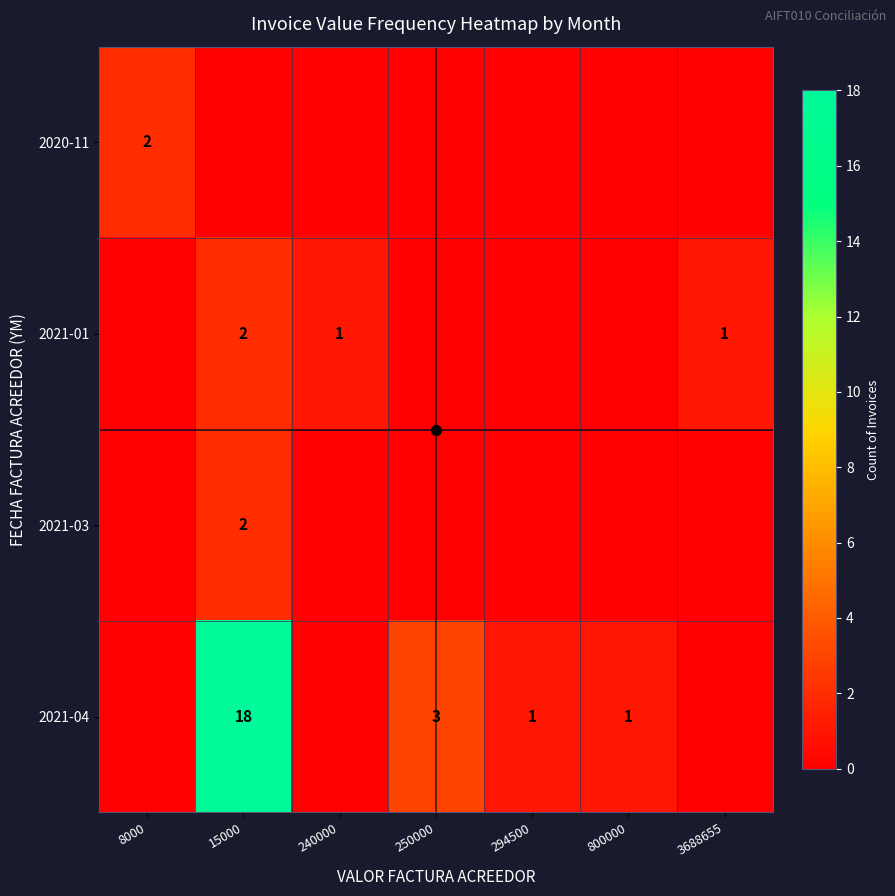

True or false: 2021-01 has a value of 0 at 15000.

False